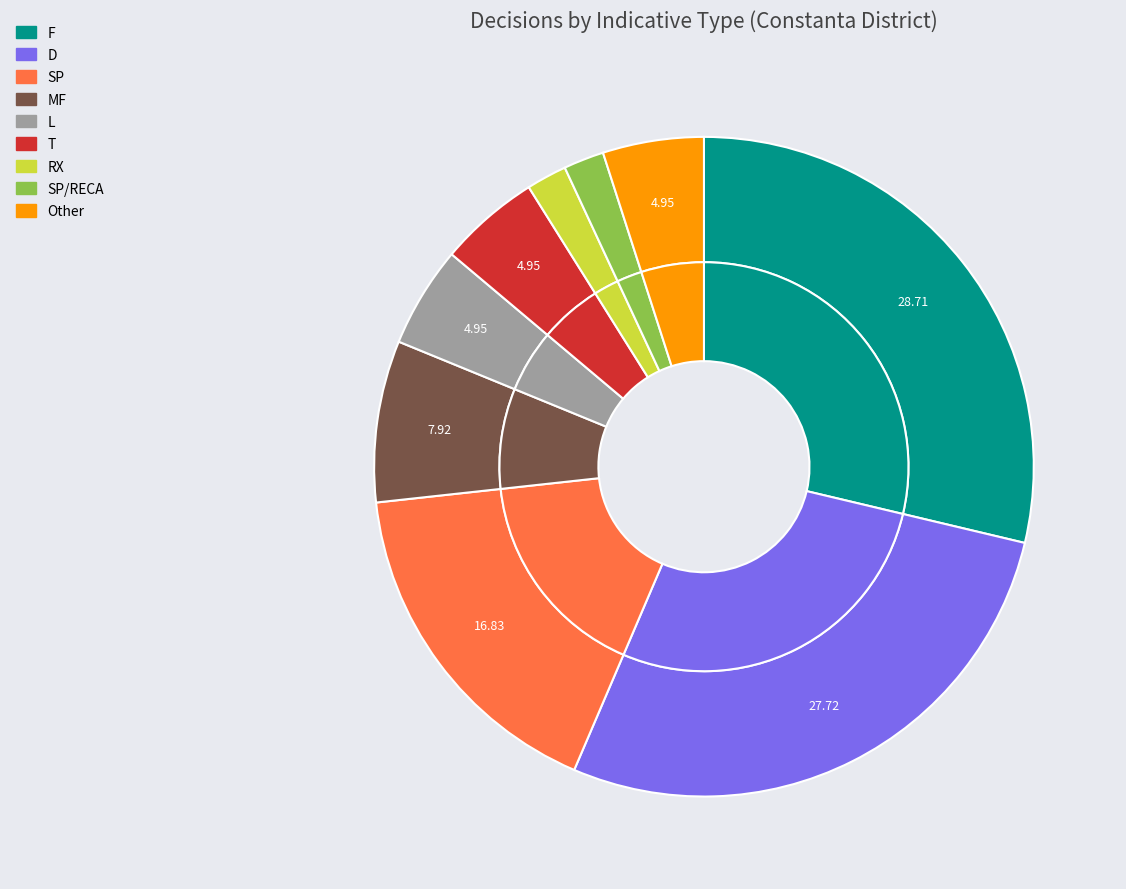

What percentage do SP/RECA and L together represent?

6.9%